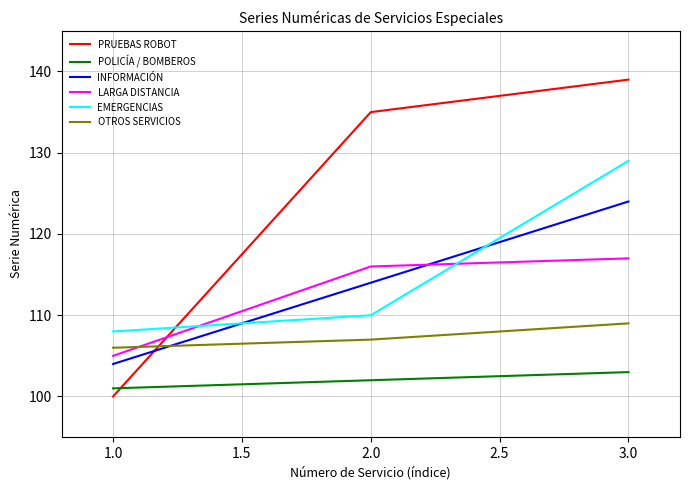

Reading left to right, transcribe all the data shown in this chart.

PRUEBAS ROBOT: 100	135	139
POLICÍA / BOMBEROS: 101	102	103
INFORMACIÓN: 104	114	124
LARGA DISTANCIA: 105	116	117
EMERGENCIAS: 108	110	129
OTROS SERVICIOS: 106	107	109